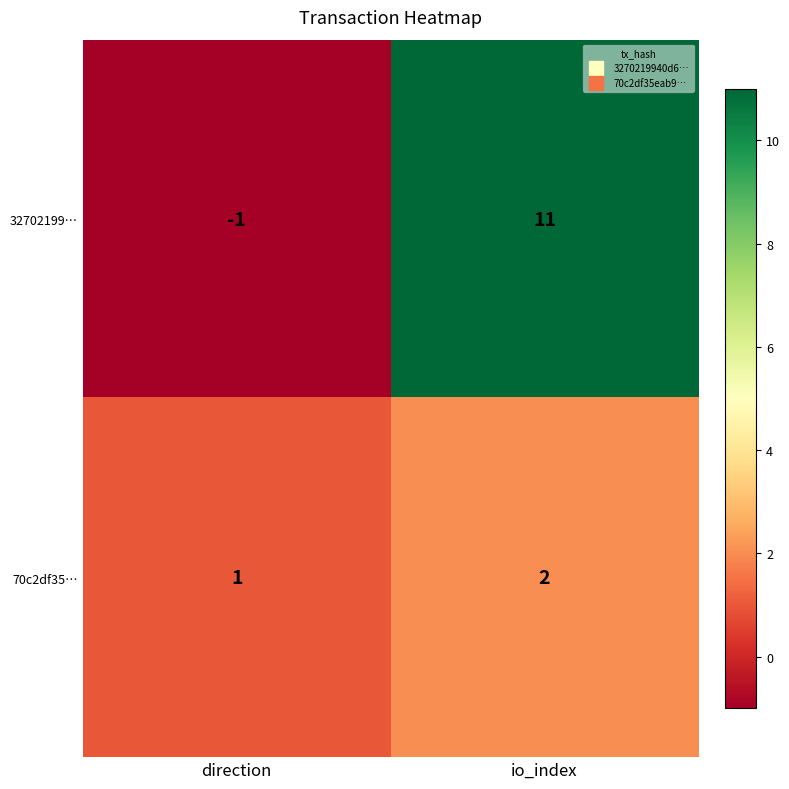

How many distinct data groups are displayed?

2